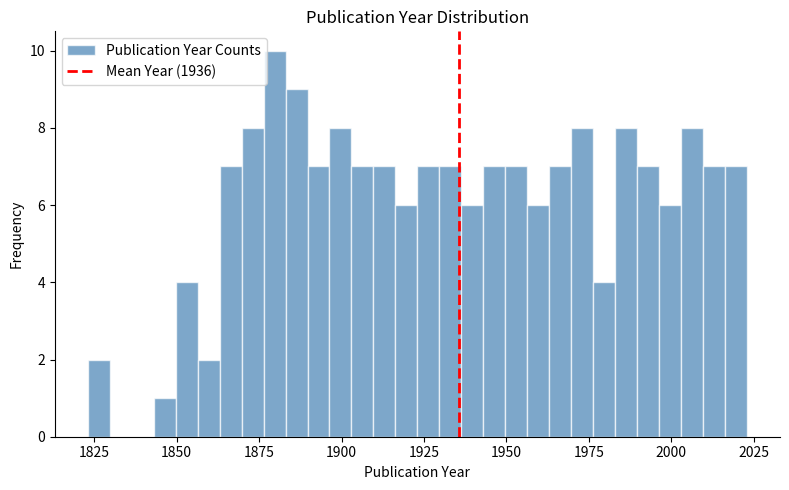

Read against the x-axis, roughly where is the centre of the tallest bar?

1880